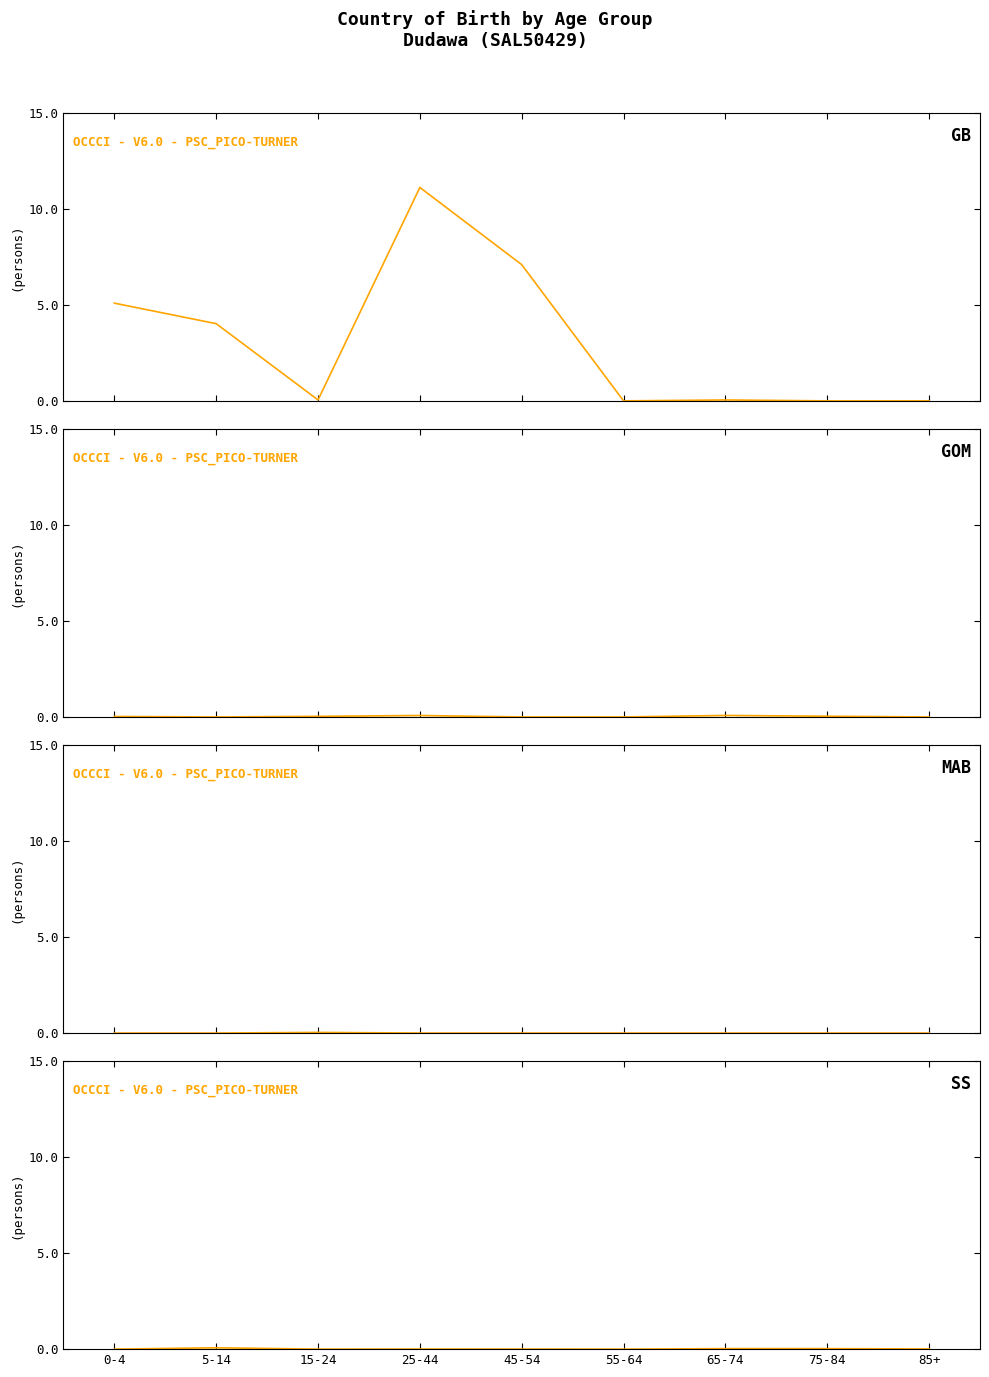

Is it true that the value at 5-14 is 0.1?

True